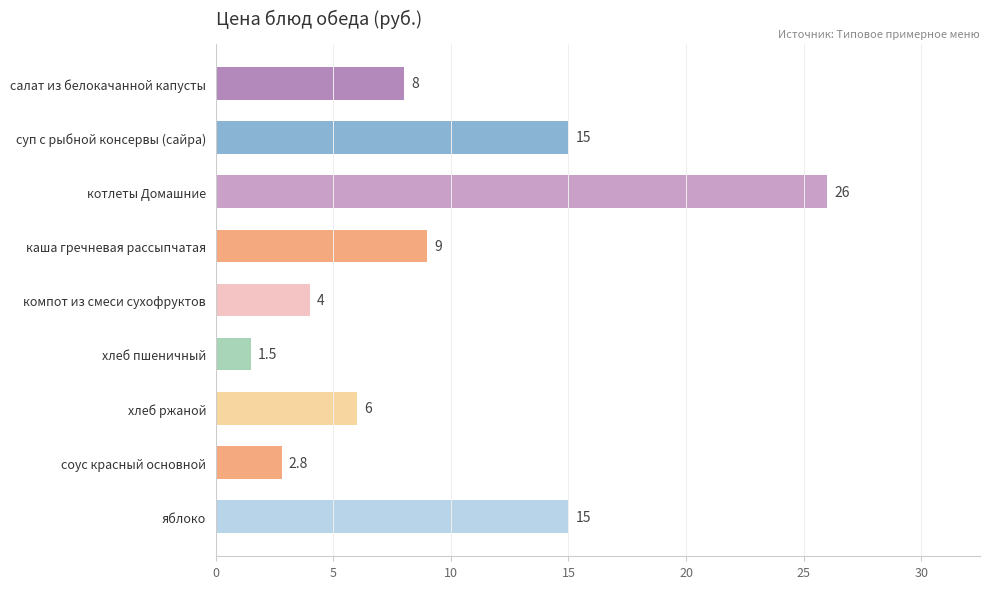

Which category has the highest value across all series?

котлеты Домашние